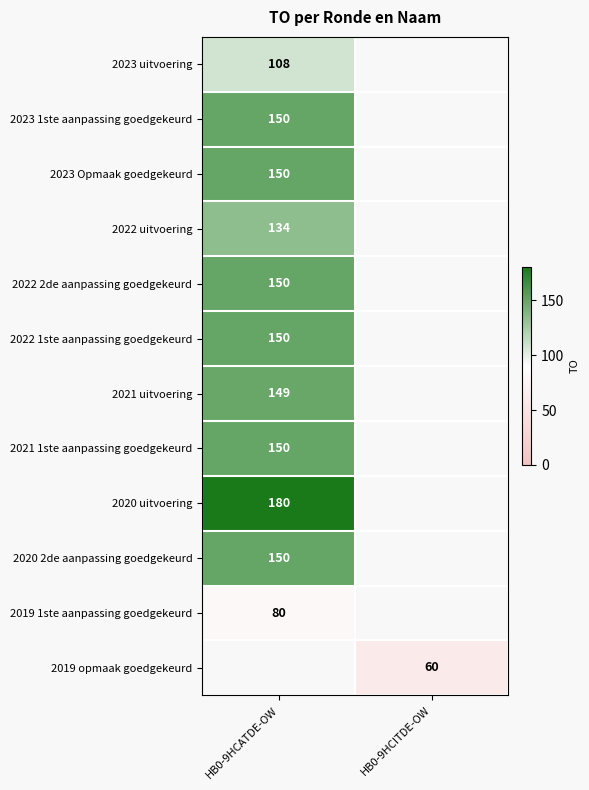

The value of 2022 2de aanpassing goedgekeurd at HB0-9HCATDE-OW is 90. True or false?

False